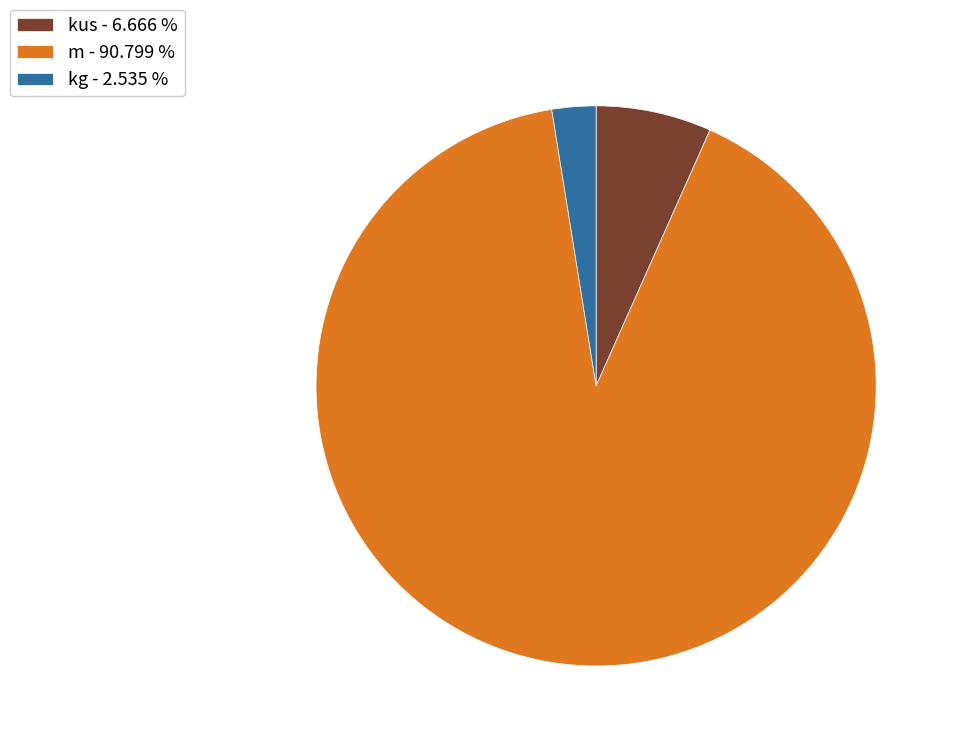

Which category has the biggest portion of the pie?

m - 90.799 %